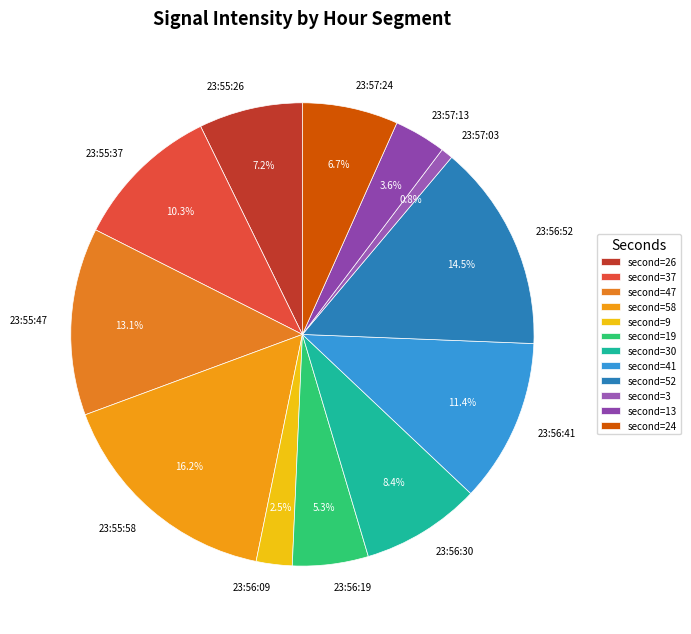

Does 23:56:30 account for over 50% of the chart?

No